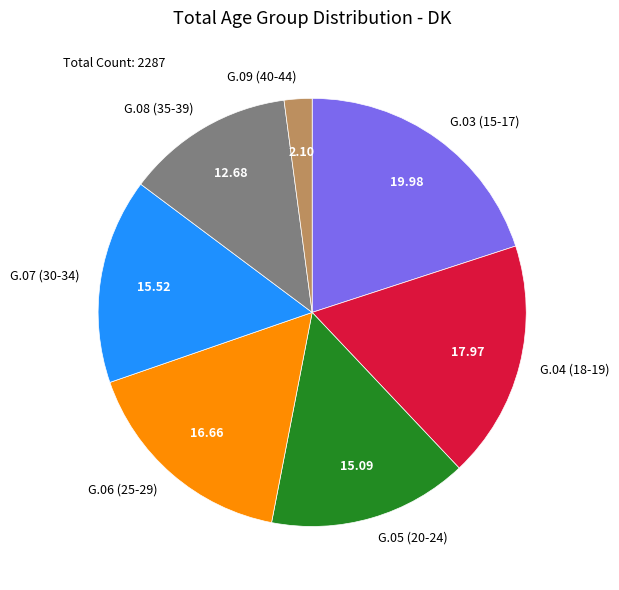

Which has a higher value, G.07 (30-34) or G.08 (35-39)?

G.07 (30-34)